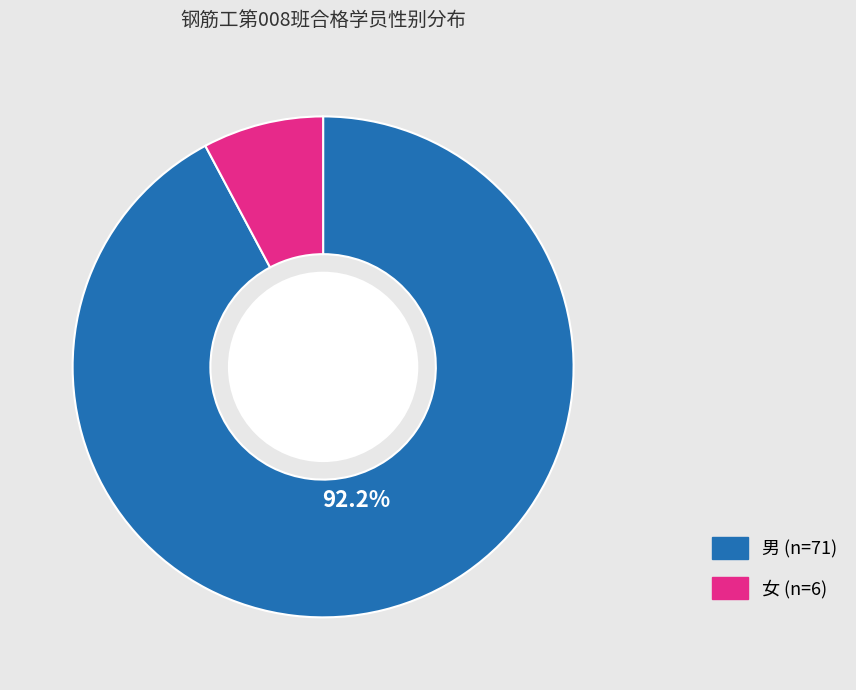

The 女 slice represents 1% of the pie. True or false?

False